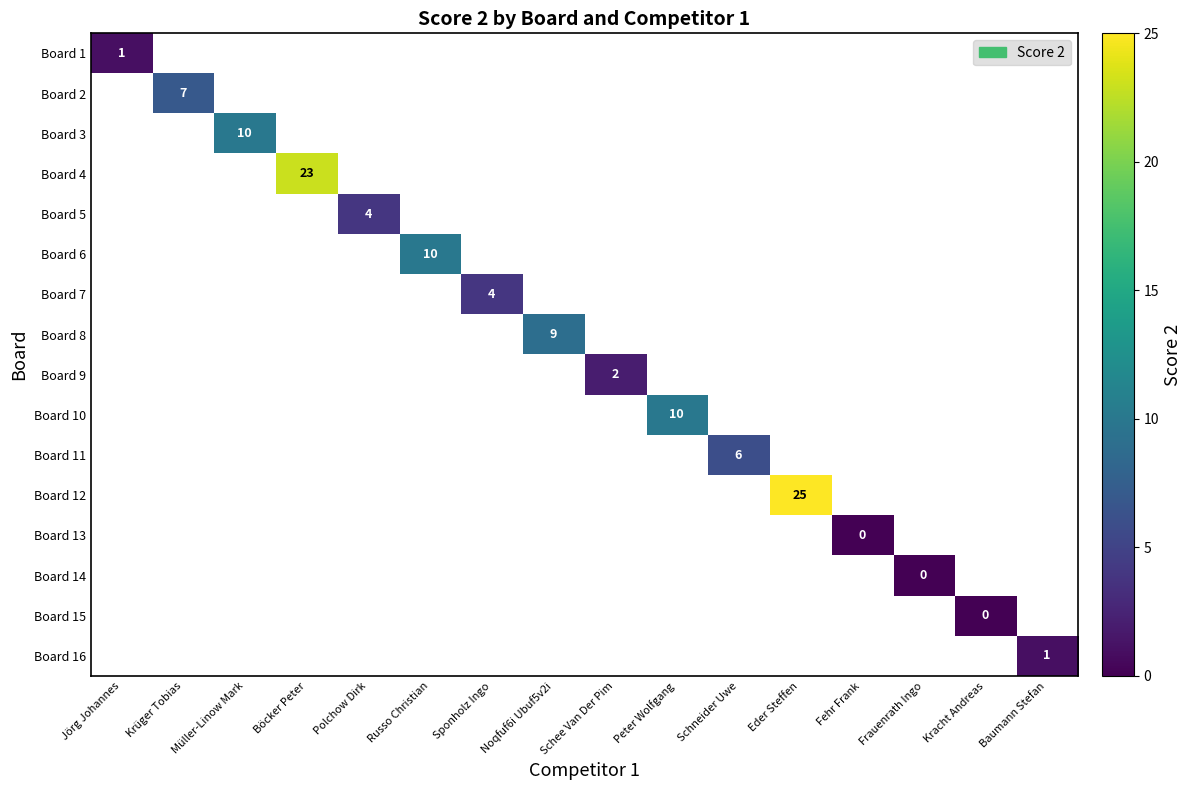

Count the number of categories in the chart.

16